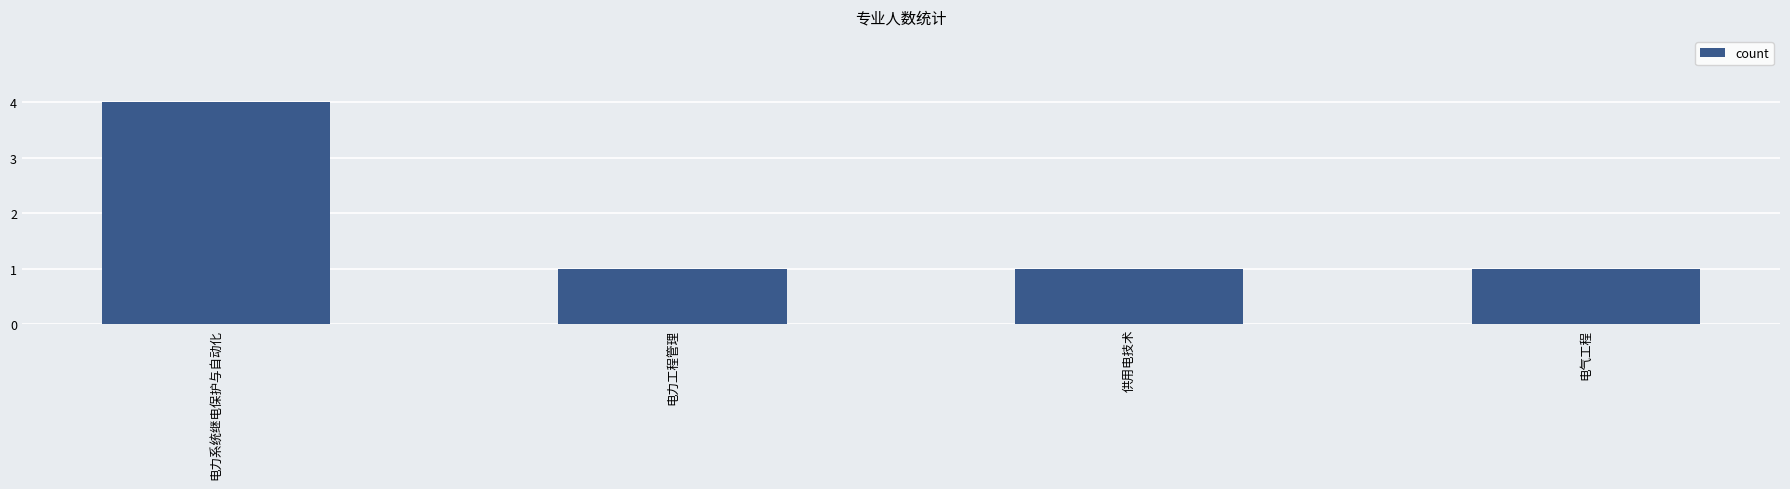

Is it true that the value at 电气工程 is 1?

True